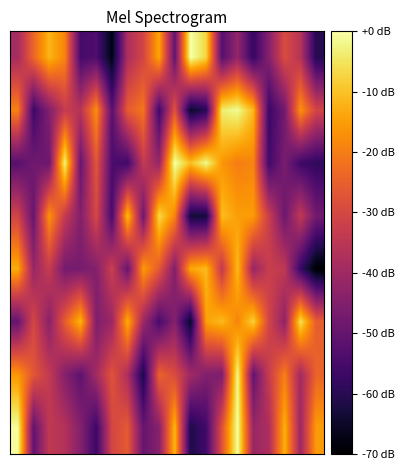

At which category is the sum across all series the highest?

14